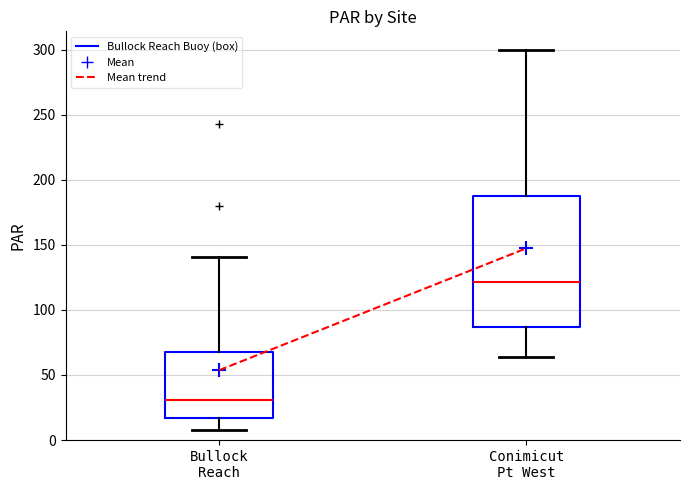

Which box's median line is the lowest?

Bullock Reach